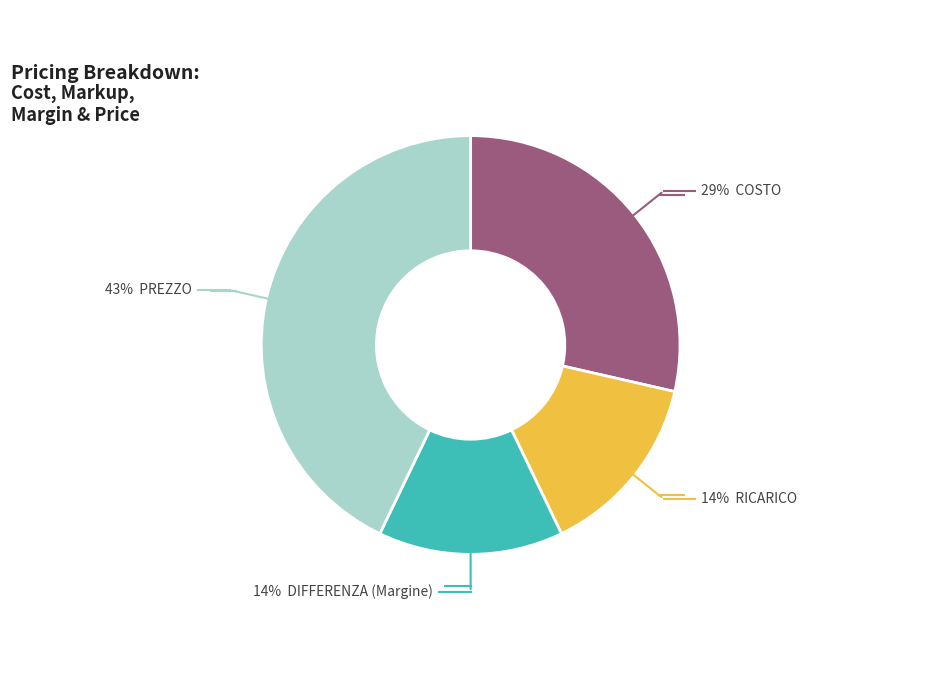

Is there a majority slice in this chart?

No